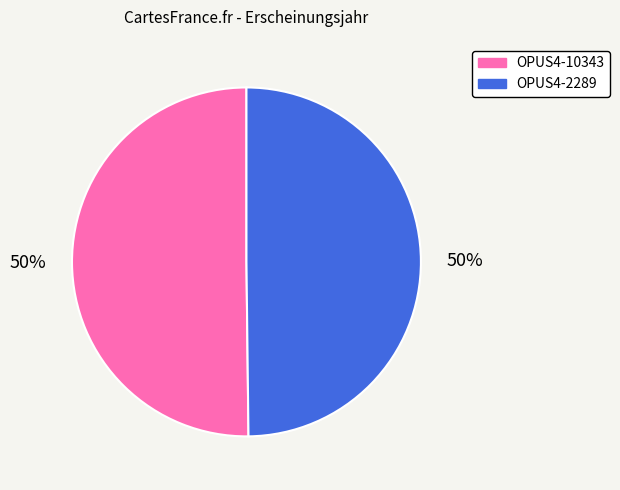

To the nearest percent, what is the combined percentage of OPUS4-2289 and OPUS4-10343?

100%